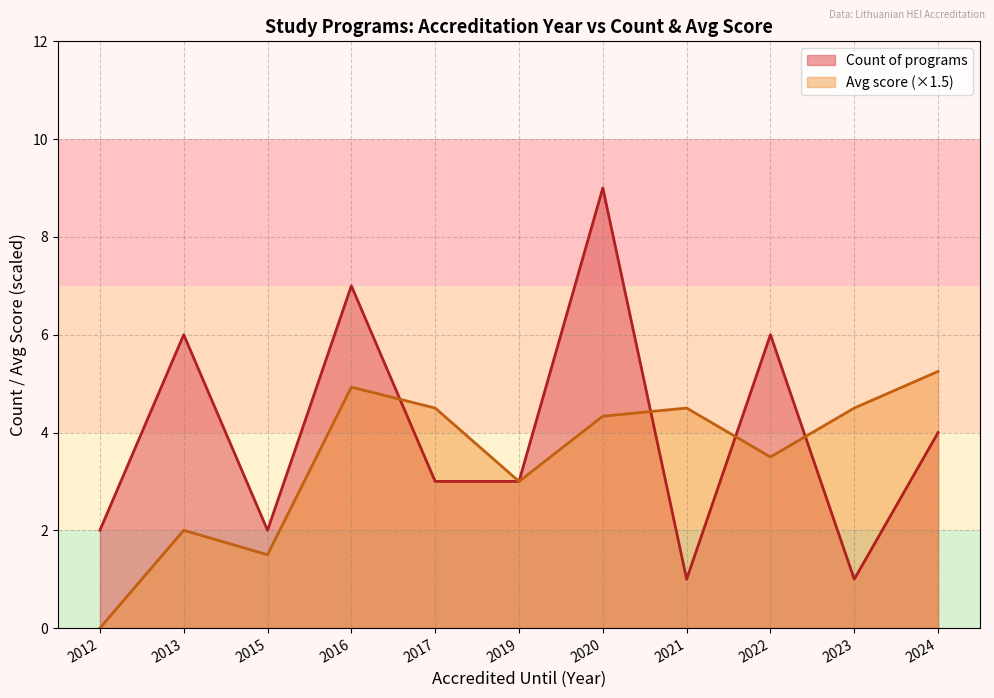

Which series has the largest range (max minus min)?

Count of programs